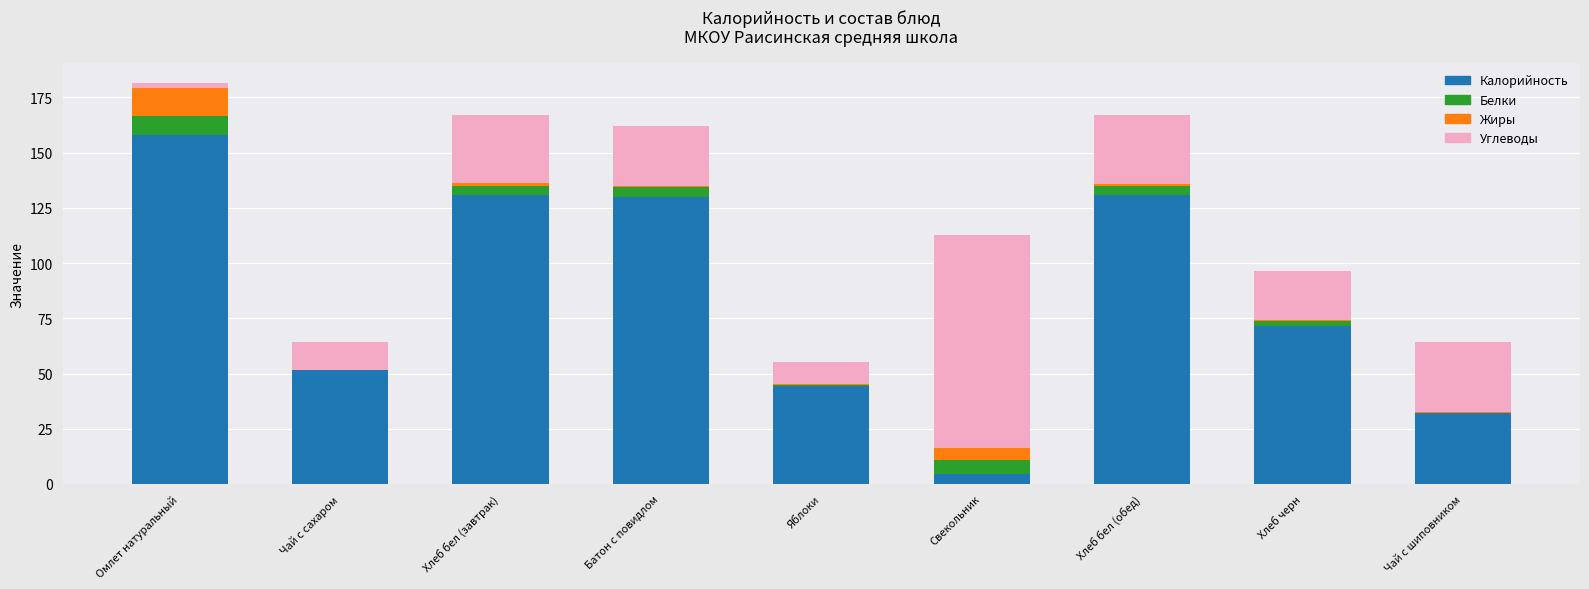

At which label does Калорийность reach its peak?

Омлет натуральный